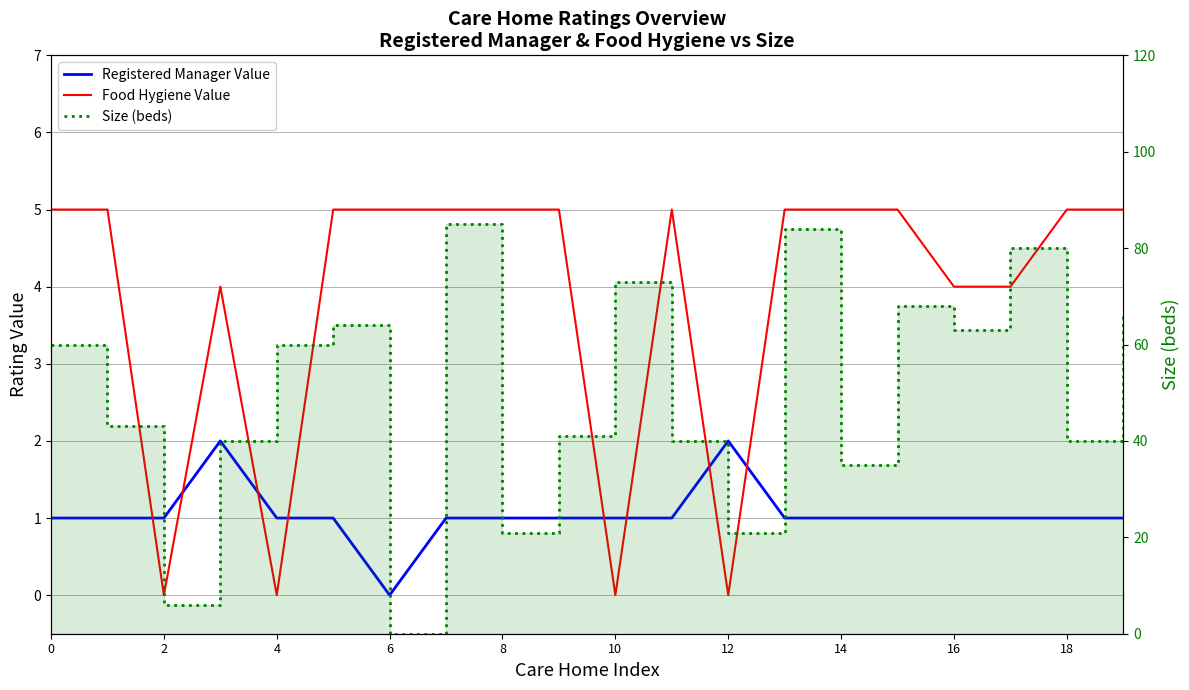

Rank the series by their maximum value, from highest to lowest.

Size (beds), Food Hygiene Value, Registered Manager Value